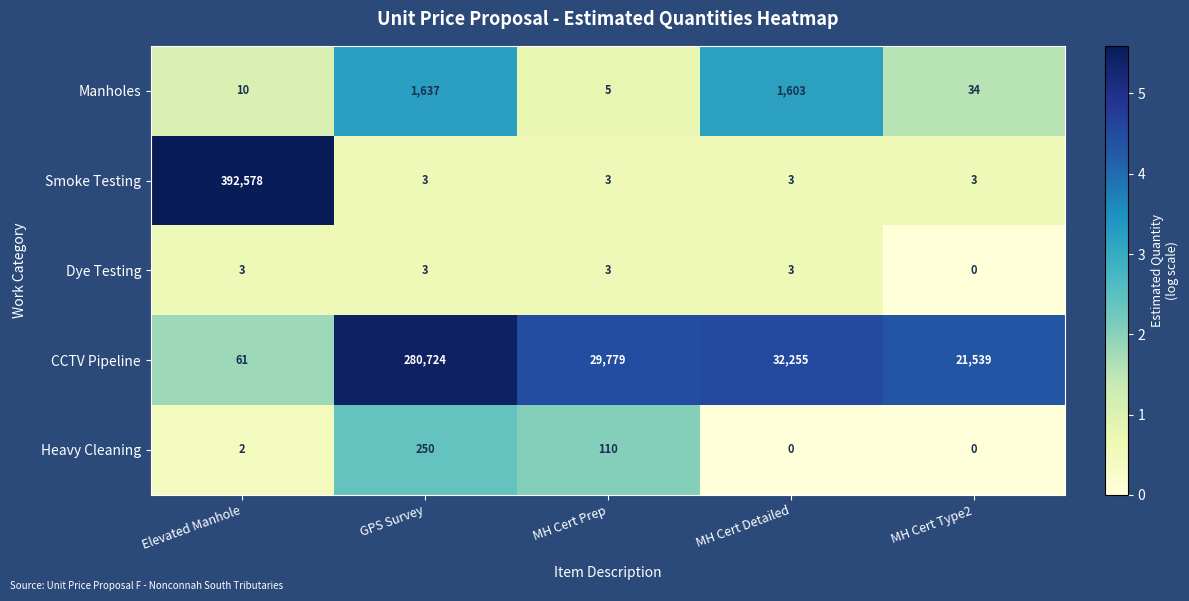

Rank the series by their maximum value, from highest to lowest.

Smoke Testing, CCTV Pipeline, Manholes, Heavy Cleaning, Dye Testing